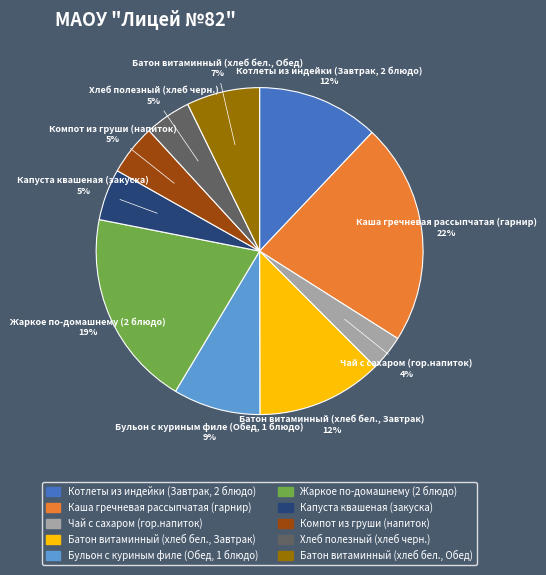

Is the sum of Жаркое по-домашнему (2 блюдо) and Бульон с куриным филе (Обед, 1 блюдо) greater than half?

No